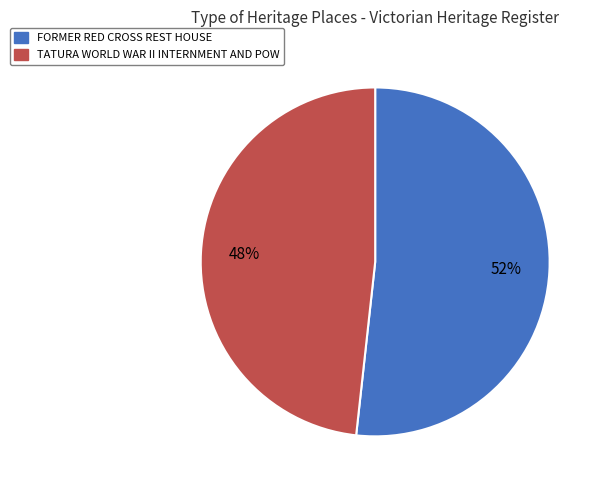

Rank the categories by value from lowest to highest.

TATURA WORLD WAR II INTERNMENT AND POW, FORMER RED CROSS REST HOUSE